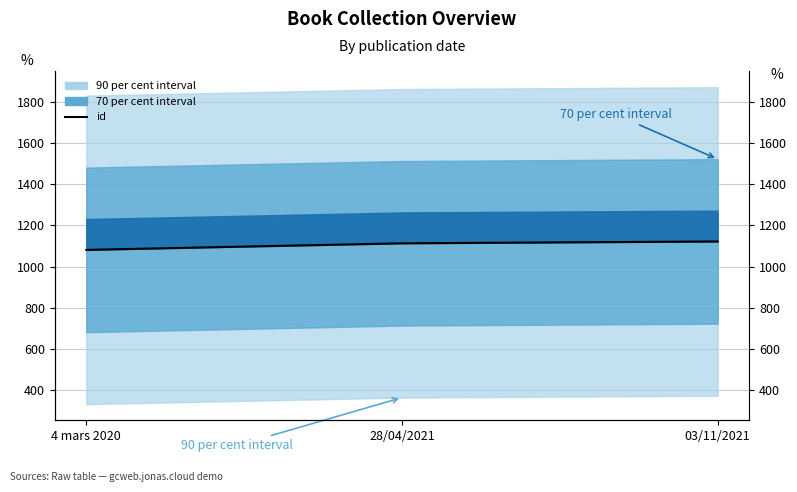

Reading right to left, extract all data points from this chart.

03/11/2021=1122	28/04/2021=1113	4 mars 2020=1081